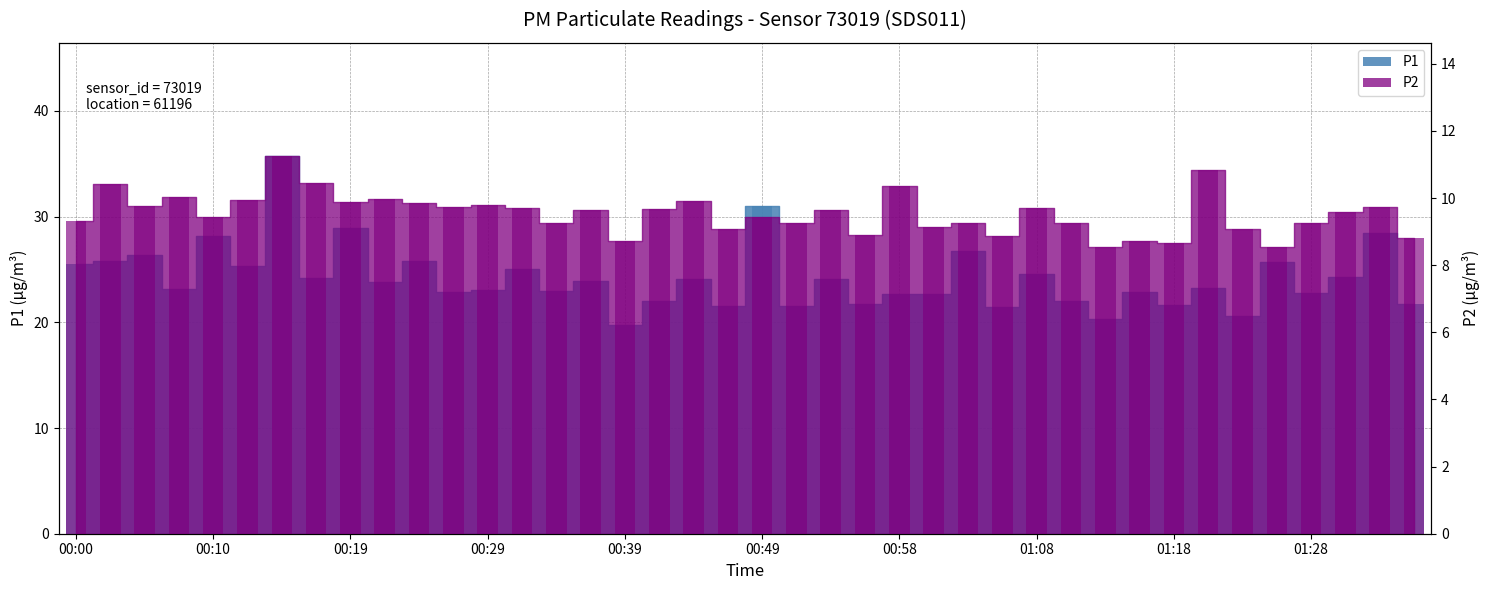

List the labels in order of P2 value, smallest first.

01:13, 01:25, 01:18, 00:39, 01:15, 01:35, 01:06, 00:56, 00:46, 01:23, 01:01, 00:34, 01:11, 00:51, 01:03, 01:28, 00:00, 00:10, 00:49, 01:30, 00:37, 00:54, 00:41, 00:32, 01:08, 00:27, 01:32, 00:05, 00:29, 00:24, 00:19, 00:44, 00:12, 00:22, 00:07, 00:58, 00:02, 00:17, 01:20, 00:15